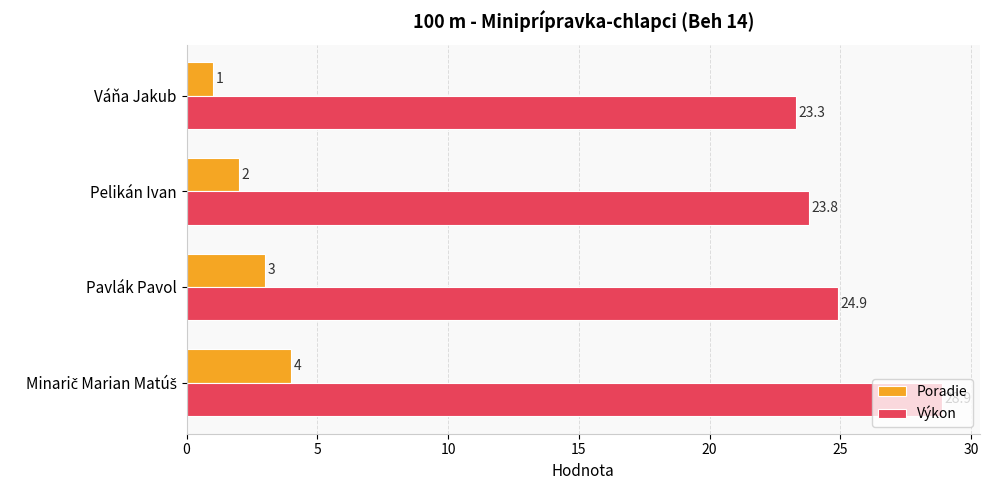

The value of Poradie at Váňa Jakub is 1.0. True or false?

True